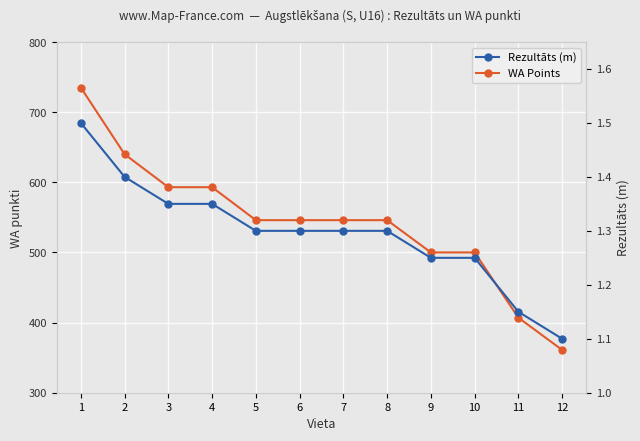

At which category does the chart reach its peak across all series?

1